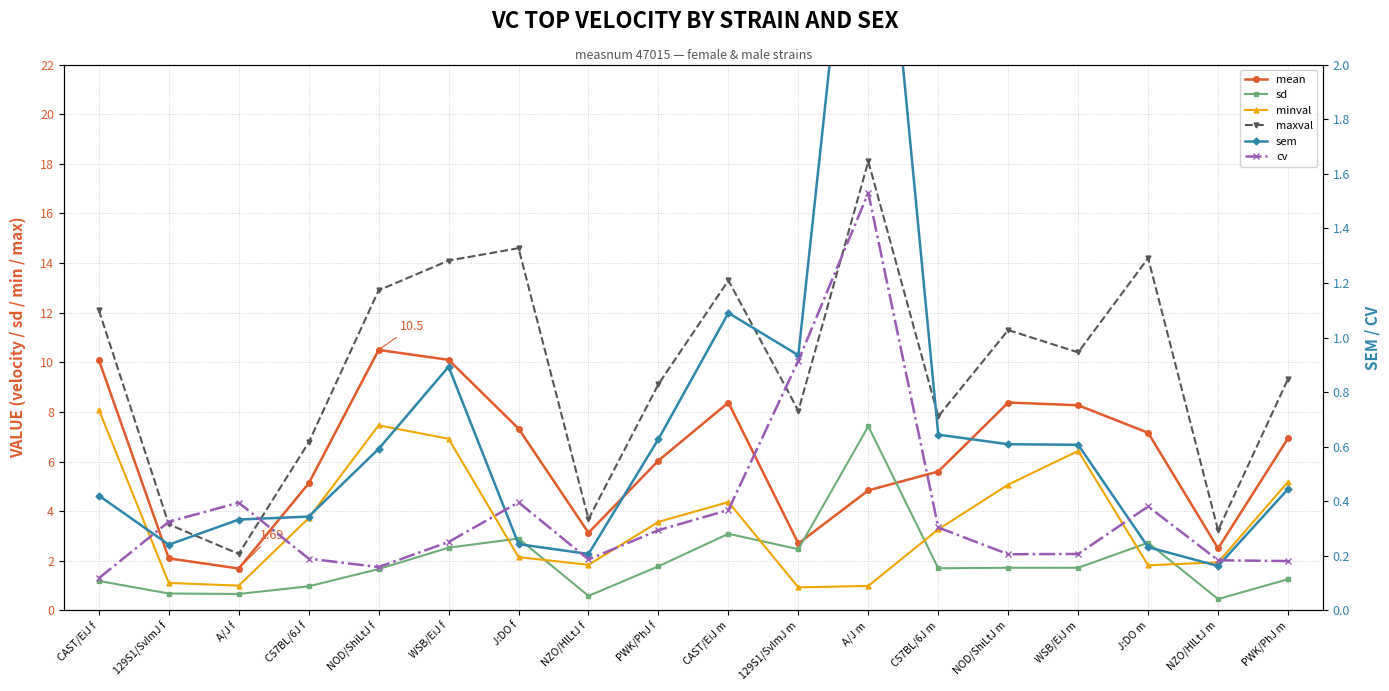

What are all the series names shown in the legend?

mean, sd, minval, maxval, sem, cv